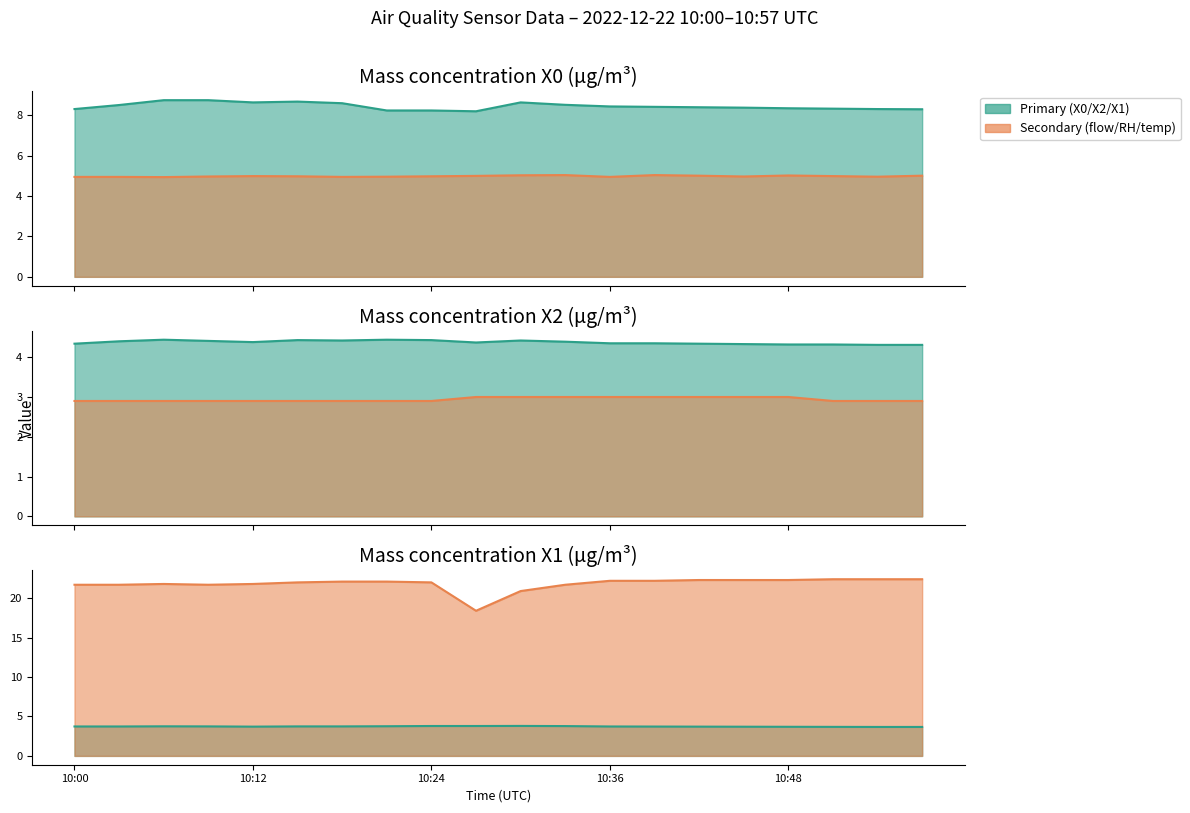

True or false: Mass concentration X2 (μg/m³) has more than 2 points higher than both neighbors.

True